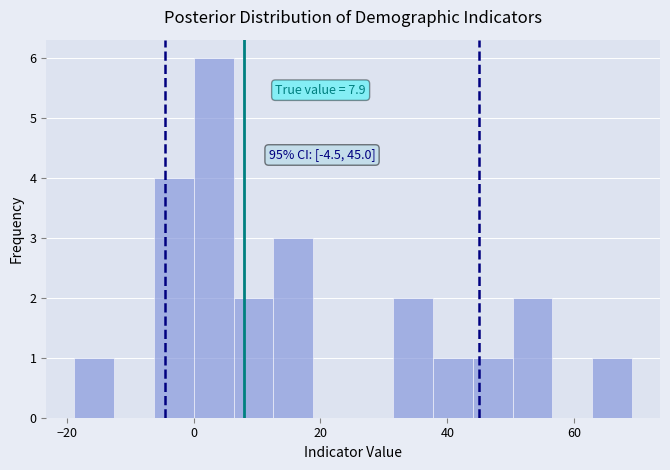

Read against the x-axis, roughly where is the centre of the tallest bar?

4